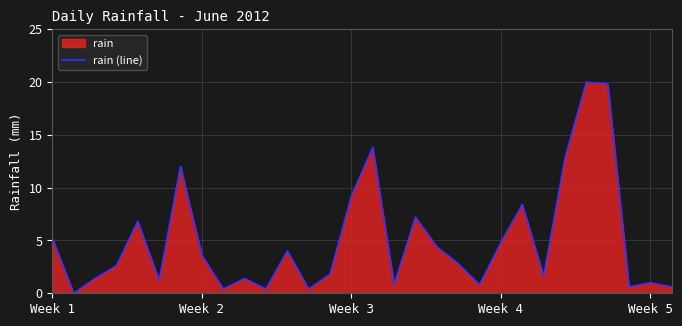

What is the label of the 30th point from the right?

Week 1